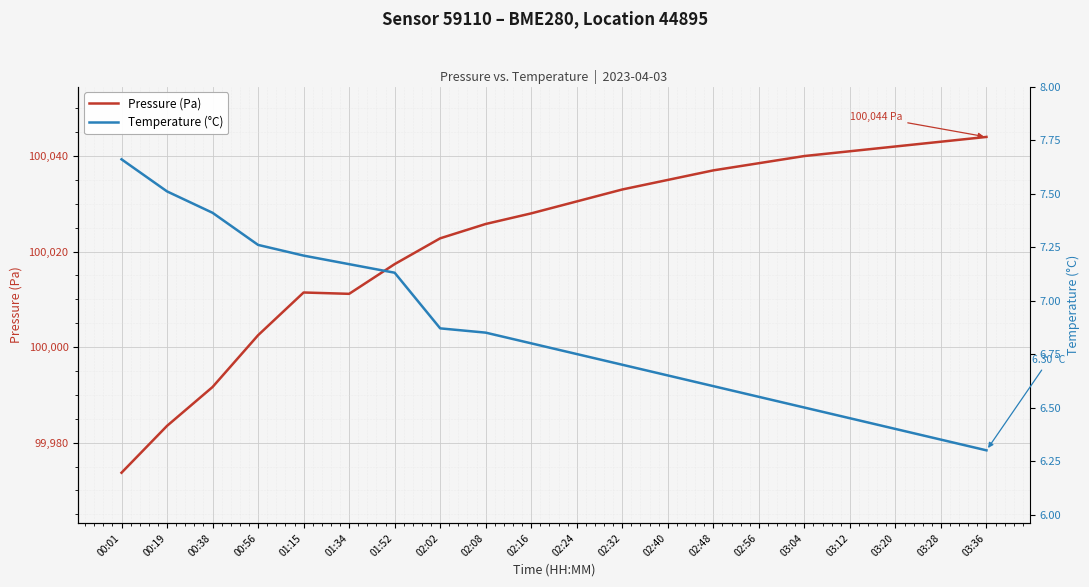

True or false: Pressure (Pa) has a value of 156410.5 at 02:24.

False